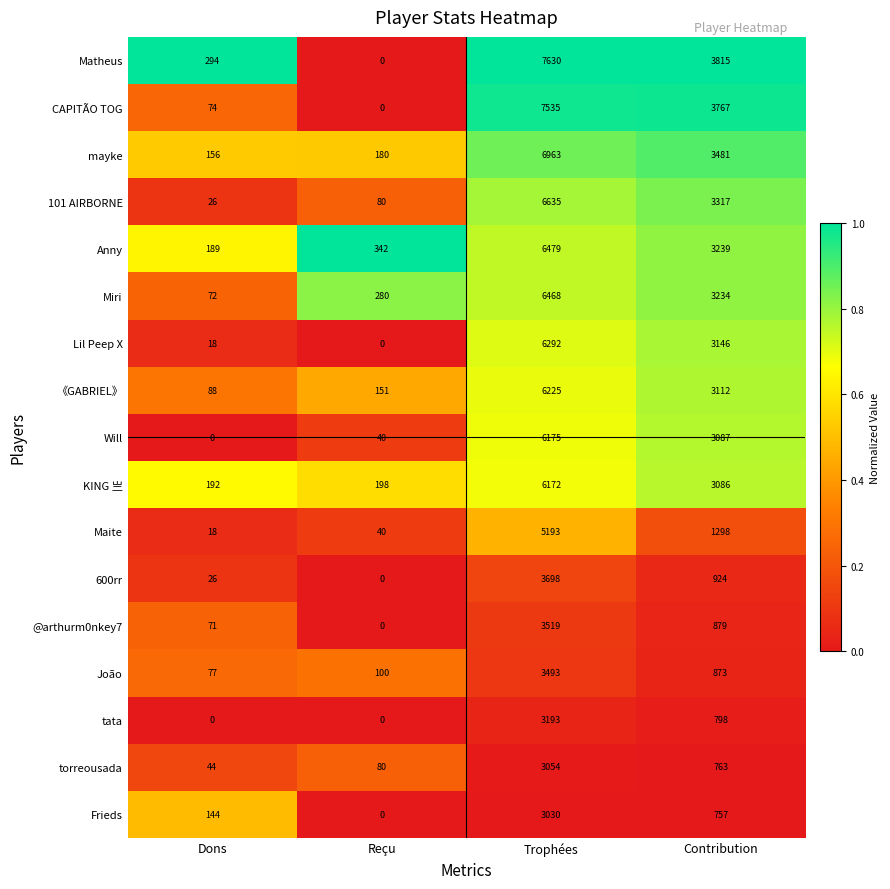

List the series in order of their peak value, highest first.

Matheus, CAPITÃO TOG, mayke, 101 AIRBORNE, Anny, Miri, Lil Peep X, 《GABRIEL》, Will, KING 亗, Maite, 600rr, @arthurm0nkey7, João, tata, torreousada, Frieds